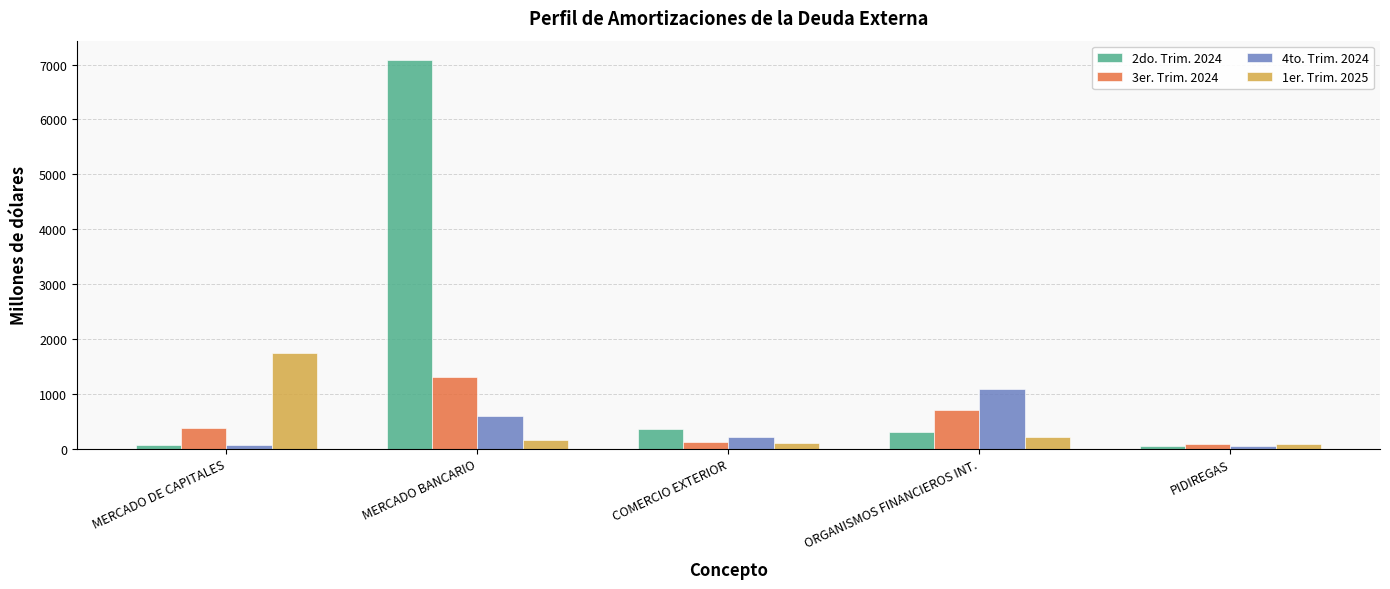

What is the difference between the second highest and second lowest values in the 1er. Trim. 2025 series?

102.6